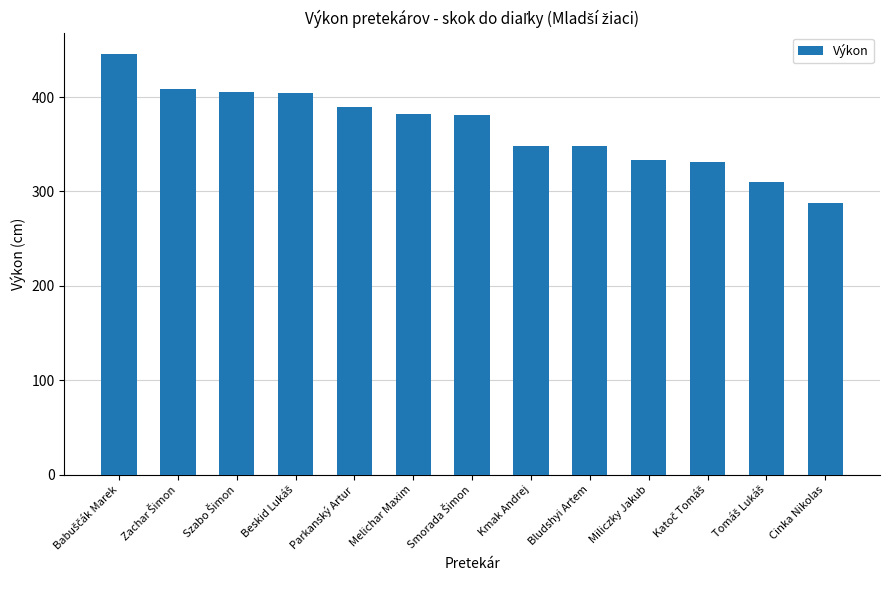

What is the value of the 2nd bar from the left?

409